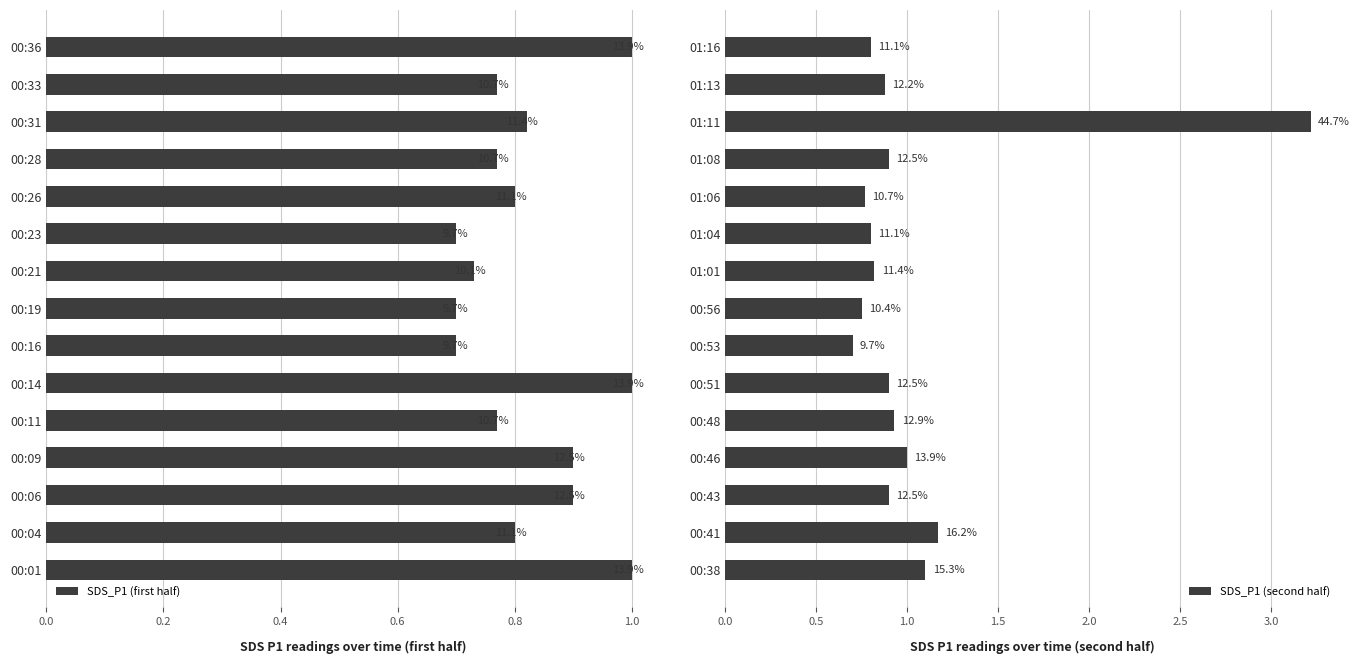

True or false: SDS_P1 (second half) has a value of 5.0 at 01:11.

False